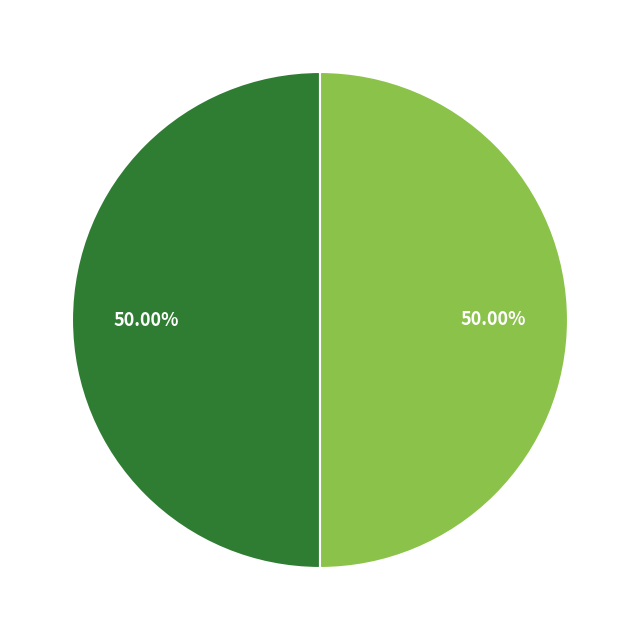

How many slices are in this pie chart?

2